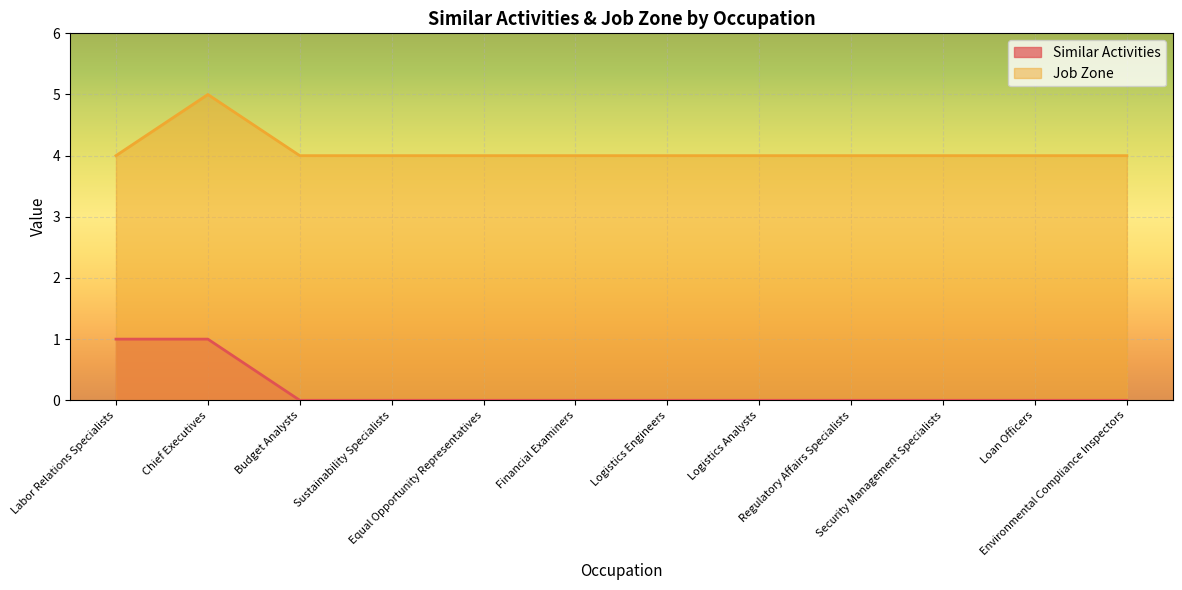

Is the value of Similar Activities at Security Management Specialists greater than the value of Job Zone at Sustainability Specialists?

No